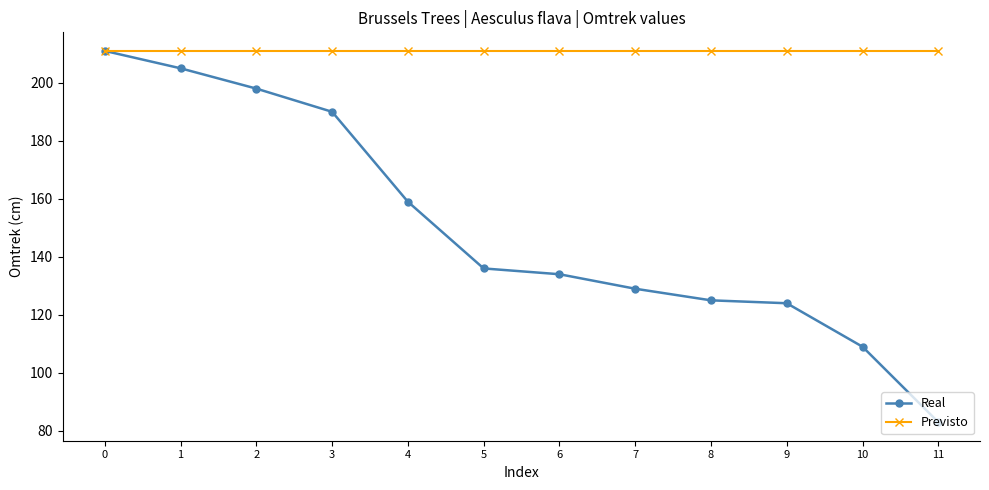

Rank the series by their average value, from highest to lowest.

Previsto, Real